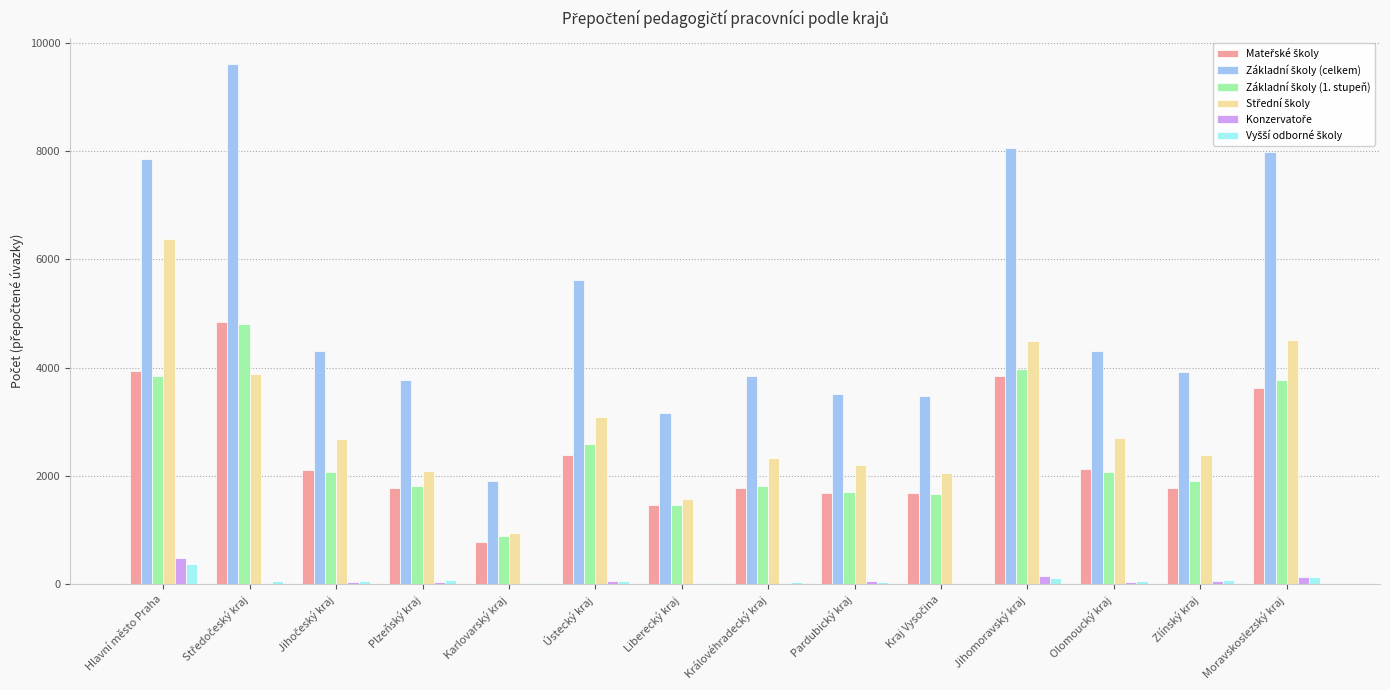

How many groups of bars are there?

14